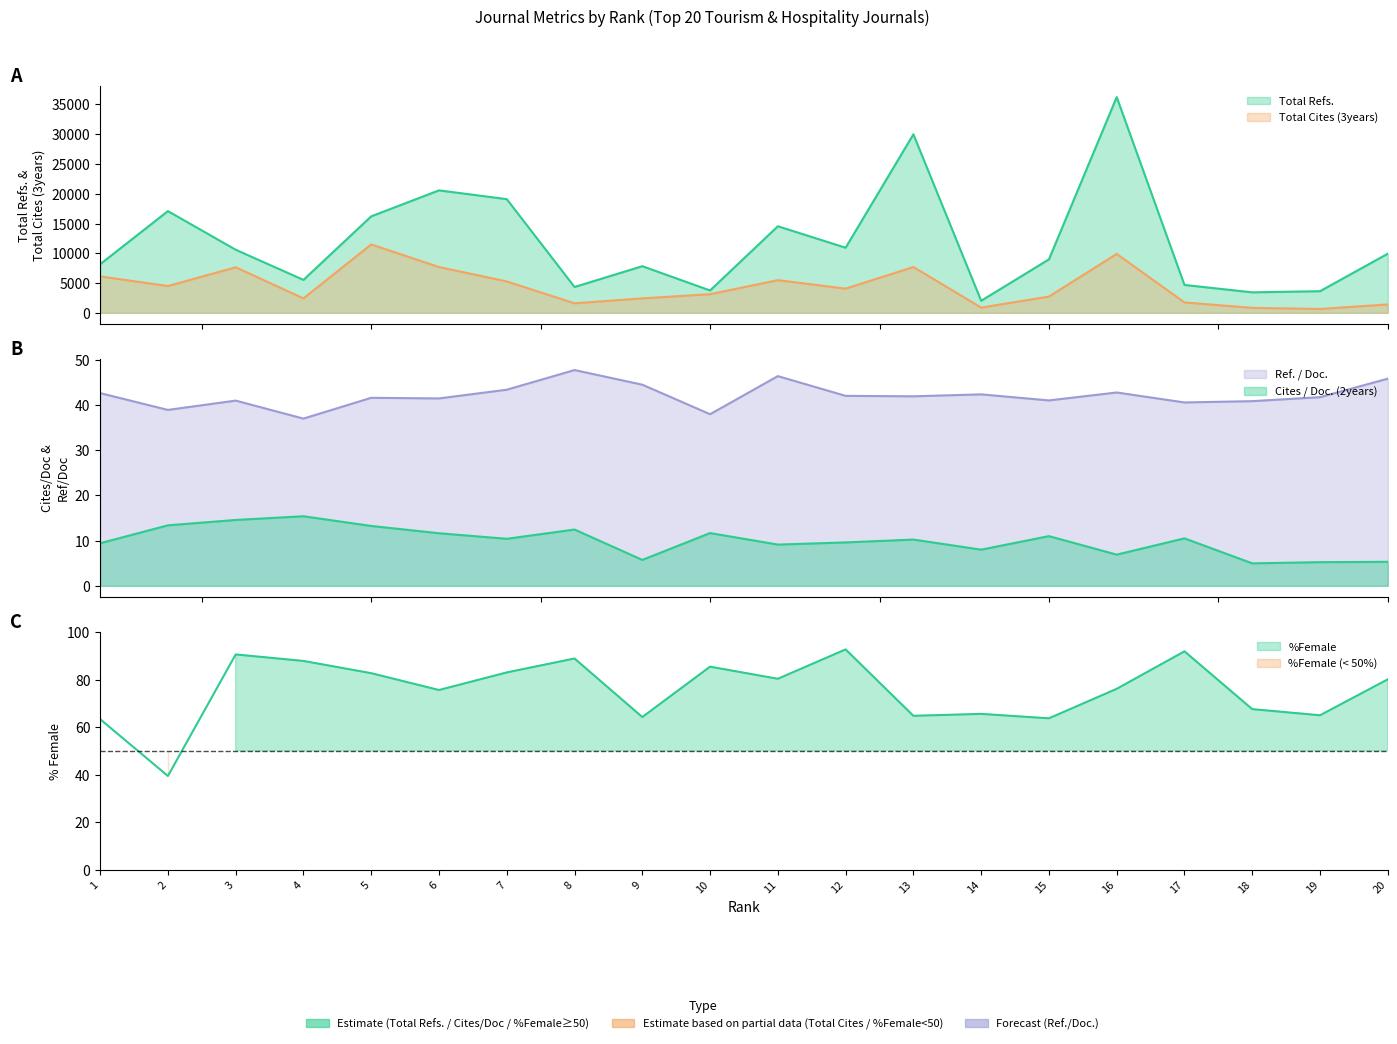

Where does the %Female series first go above 80?

3